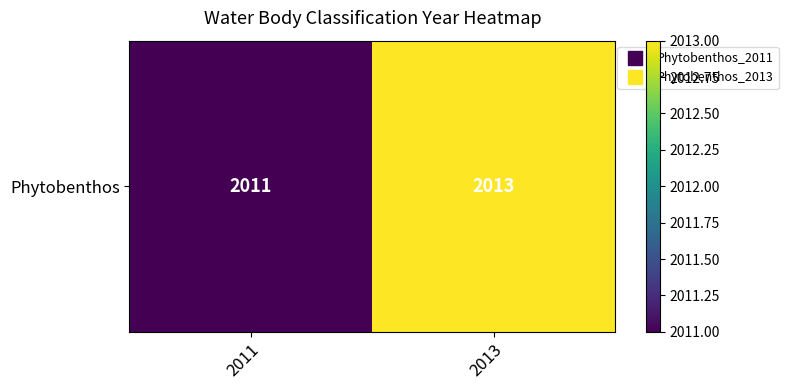

What is the difference between the values at 2013 and 2011?

2